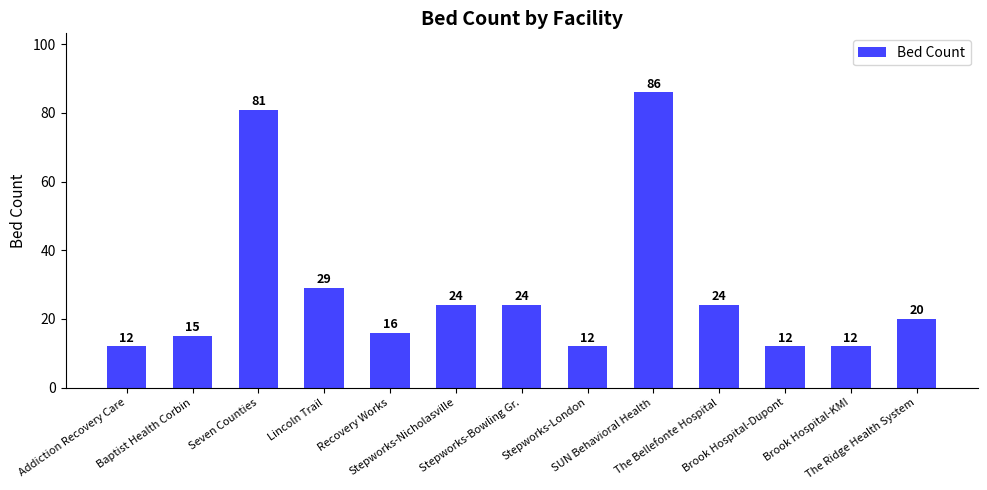

What is the value of the 8th bar from the left?

12